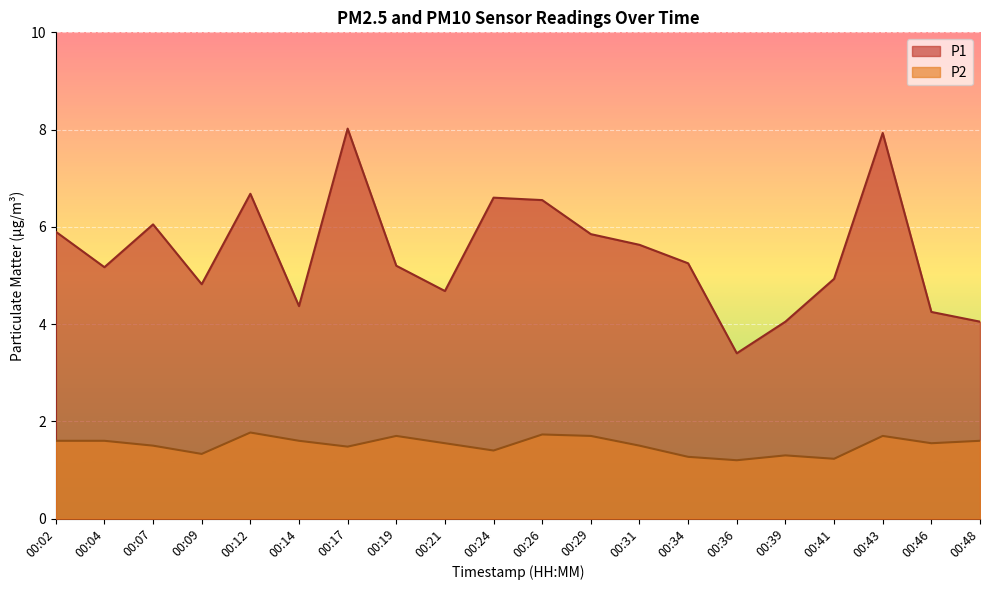

True or false: P2 has more than 0 interior local peaks.

True